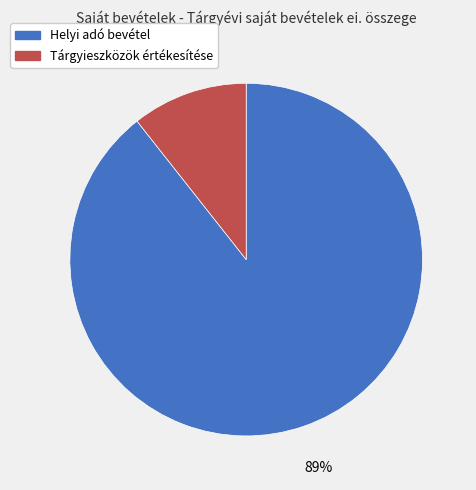

The Tárgyieszközök értékesítése slice represents 23% of the pie. True or false?

False